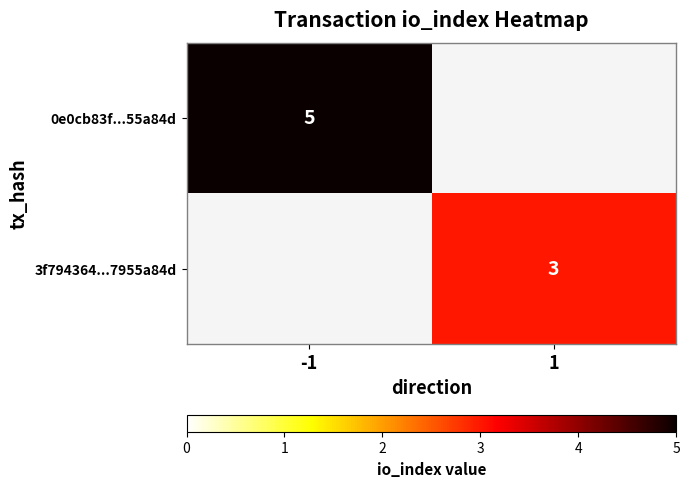

True or false: 0e0cb83f...55a84d has a value of 5 at -1.

True